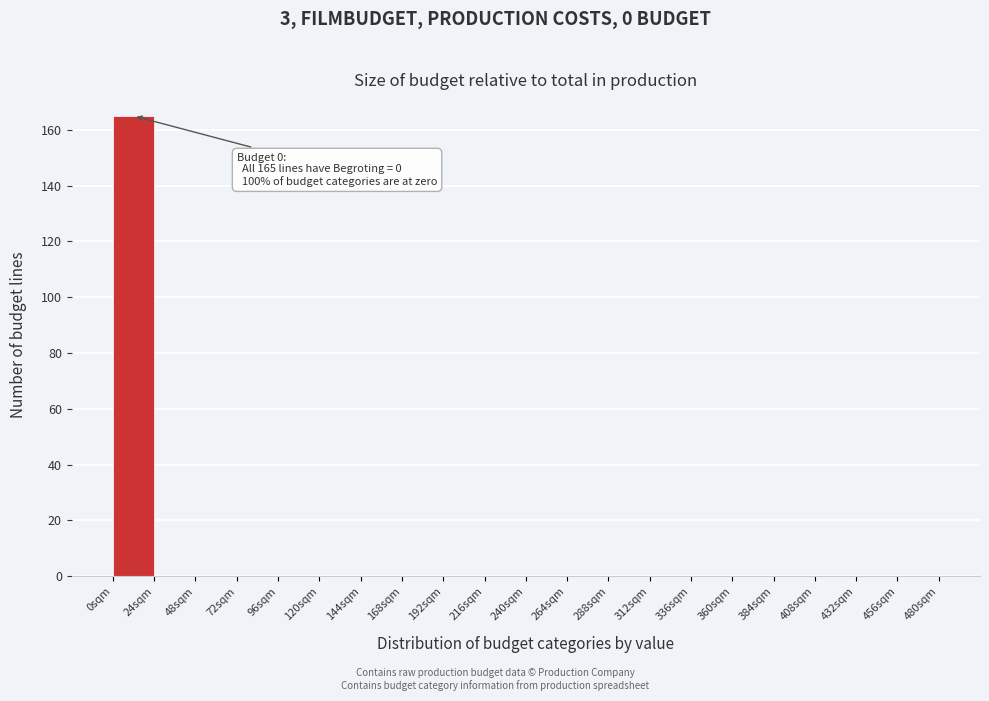

Which range on the x-axis has the tallest bar?

0 to 24